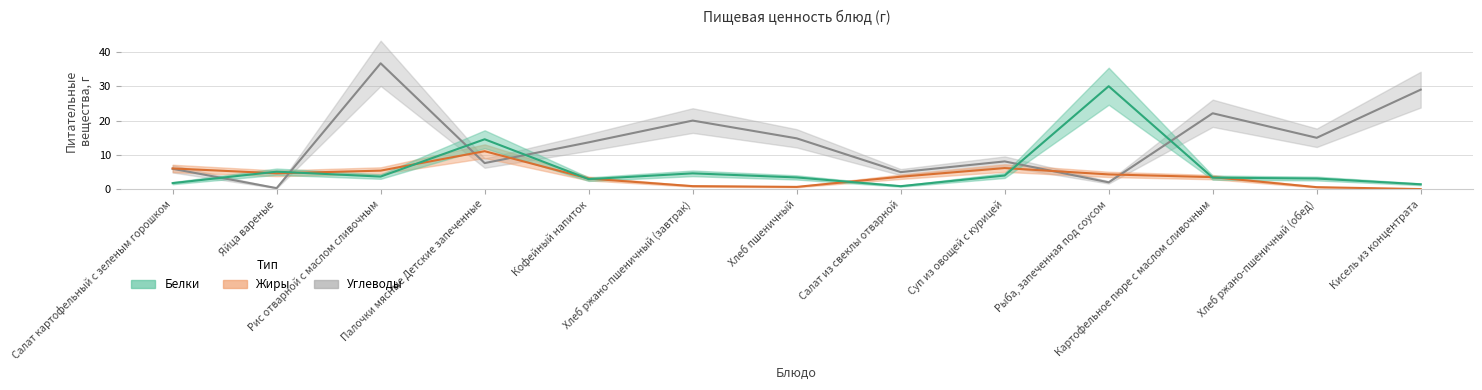

What value does the Жиры series have at Салат из свеклы отварной?

3.6